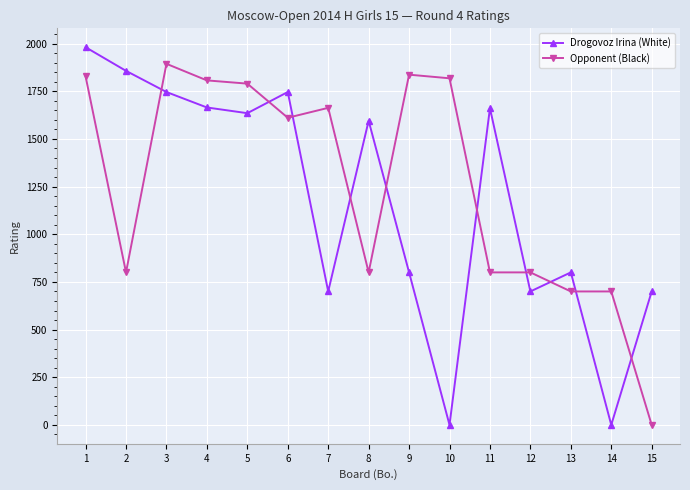

Does the chart have visible grid lines?

Yes